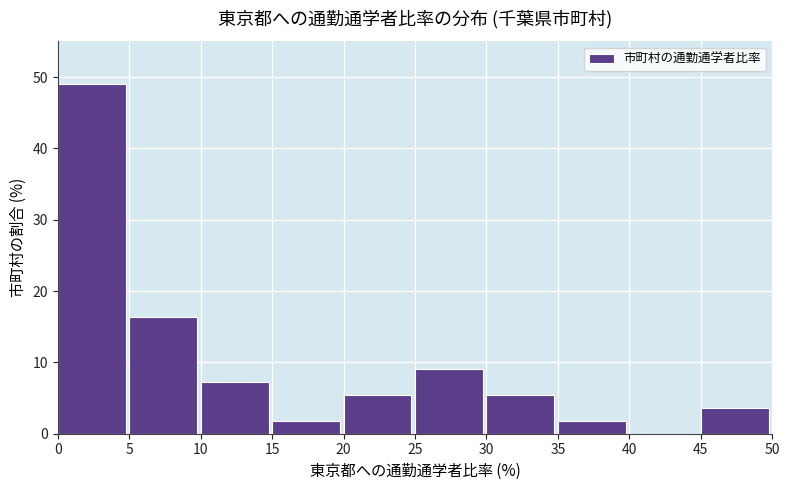

What is the height of the bar covering 5 to 10 on the x-axis? The values are not printed on the chart, so give them approximately, as read against the axis.

16